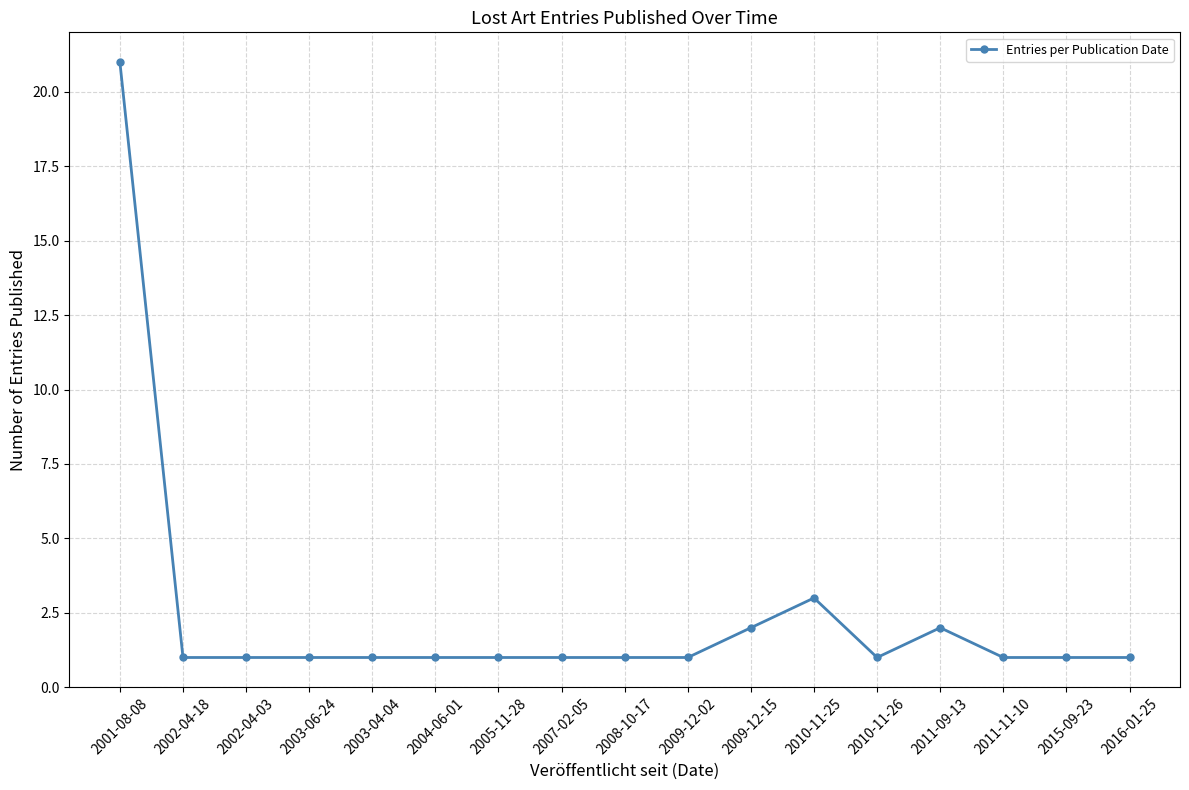

True or false: the data shows 1 at 2003-04-04.

True